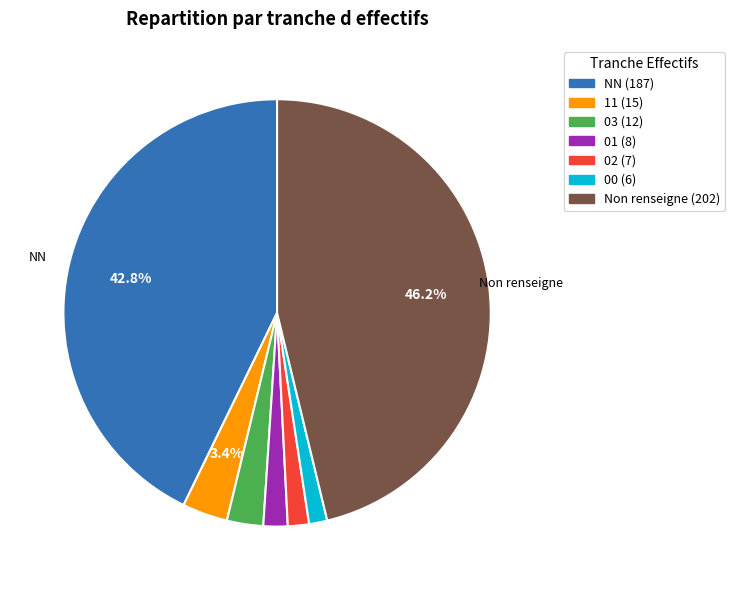

Is there a majority slice in this chart?

No